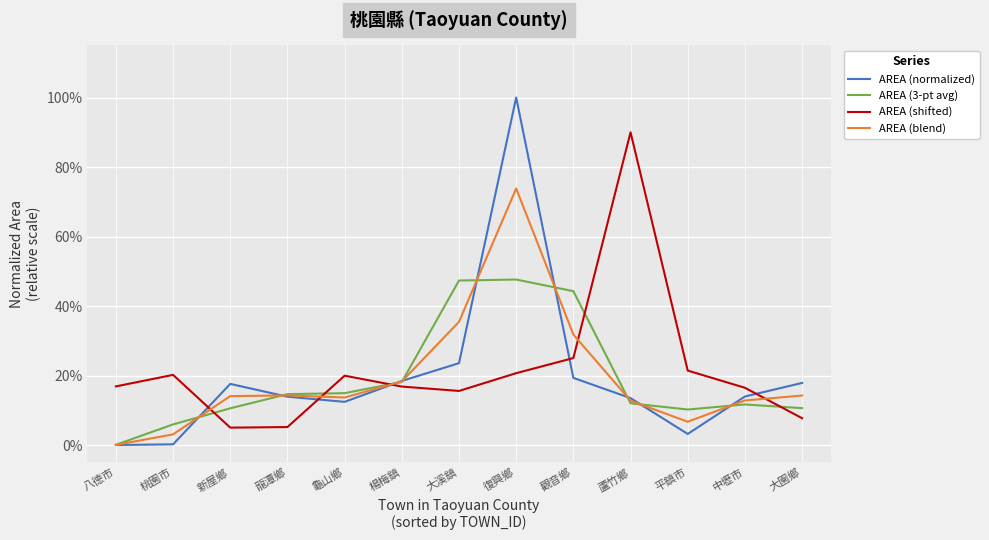

What is the average value of the AREA (shifted) series?

0.2